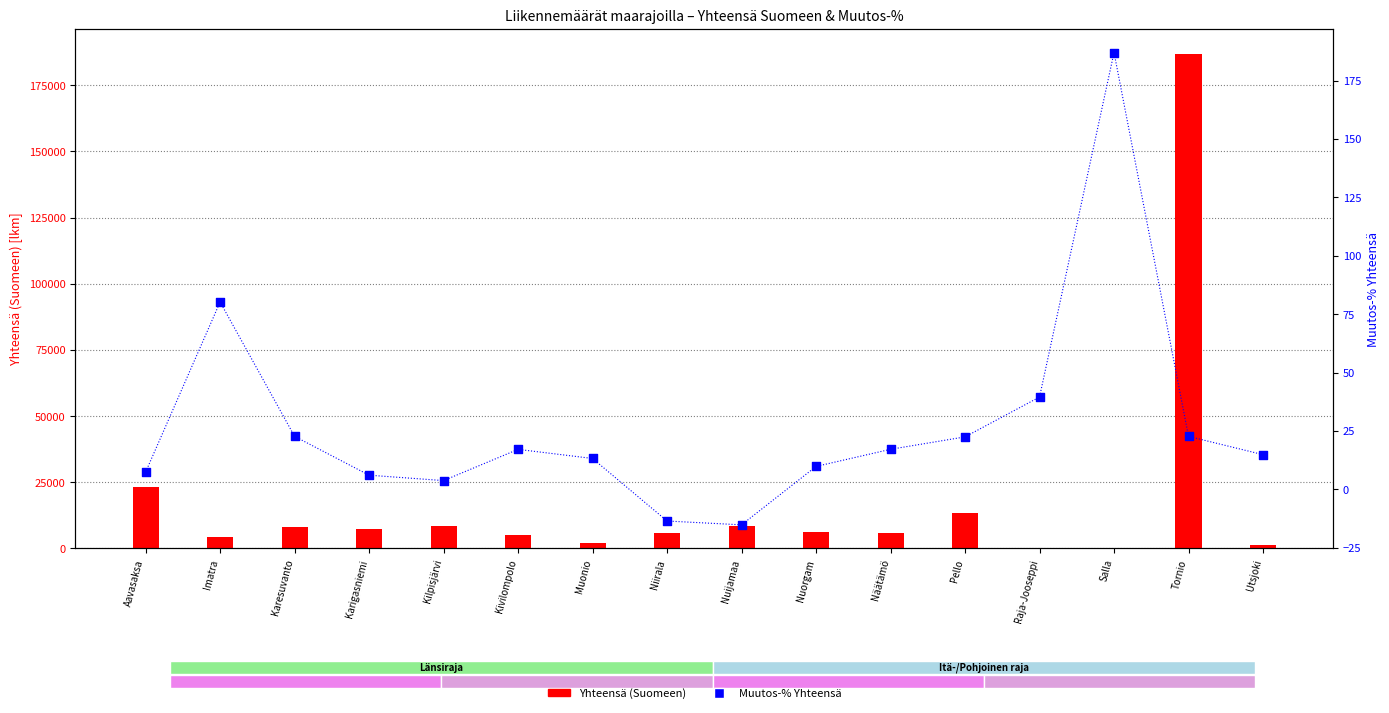

Which series reaches the maximum Y coordinate?

Yhteensä (Suomeen)